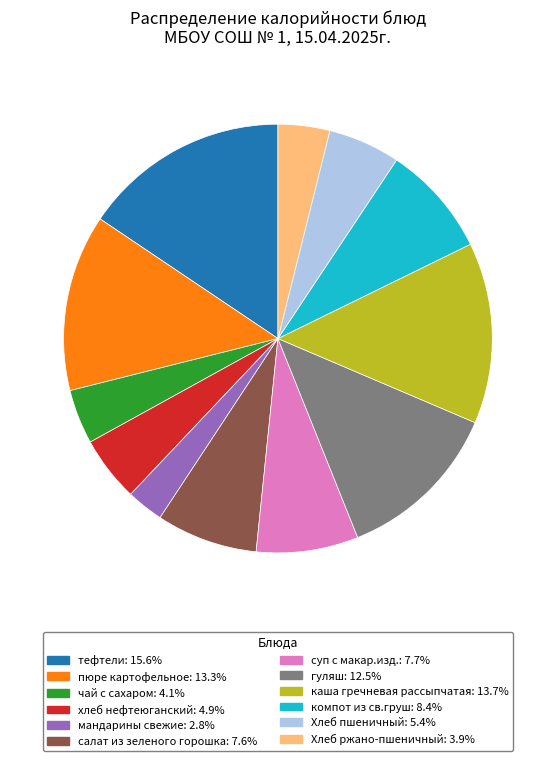

Is каша гречневая рассыпчатая the majority of the pie?

No